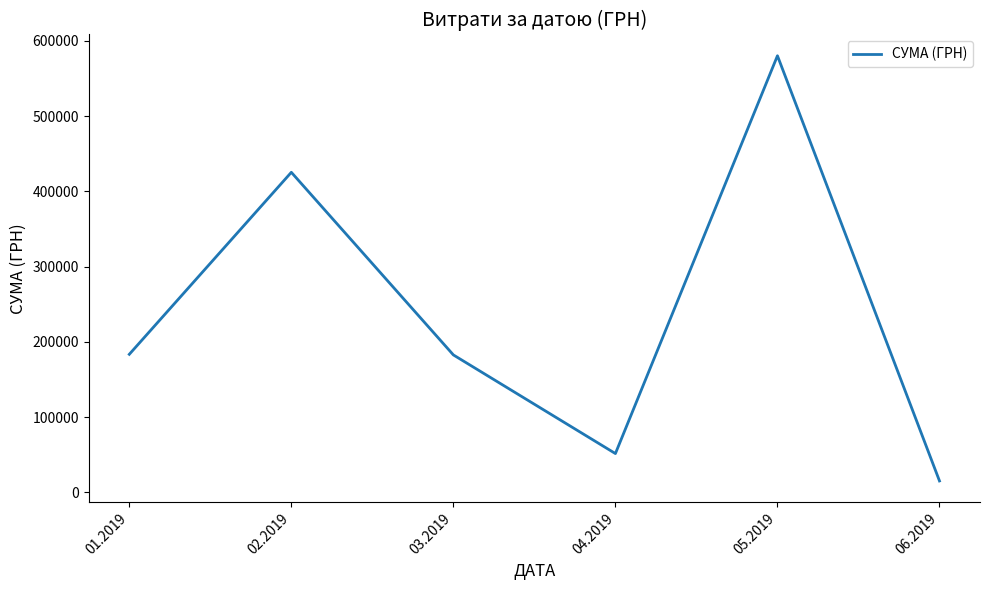

What is the difference between the maximum and minimum values?

565410.9